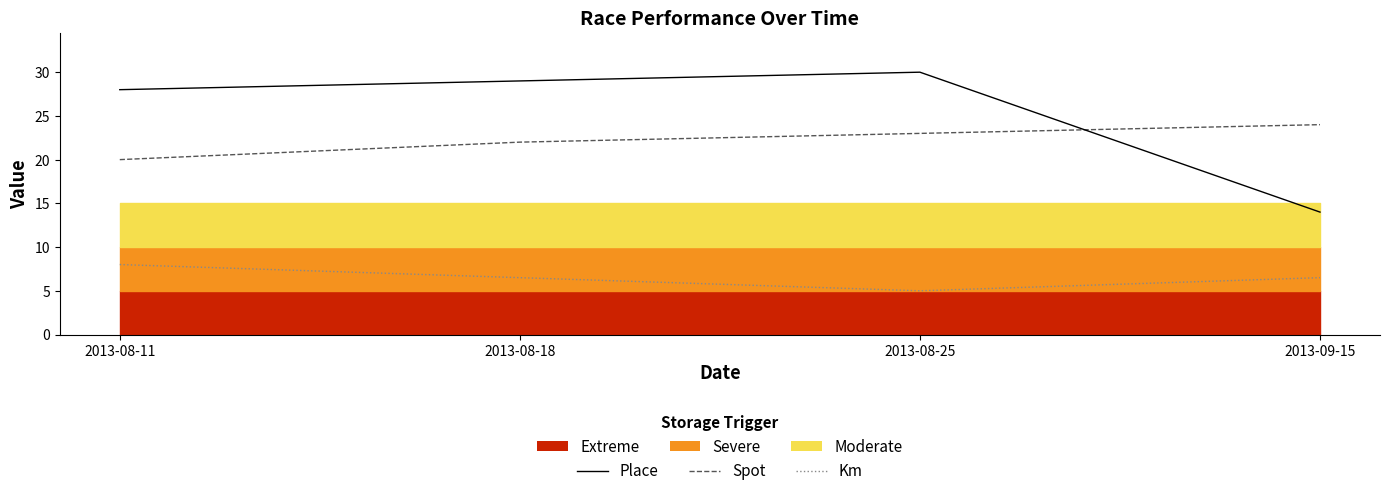

What is the difference between the Place values at 2013-09-15 and 2013-08-18?

15.0